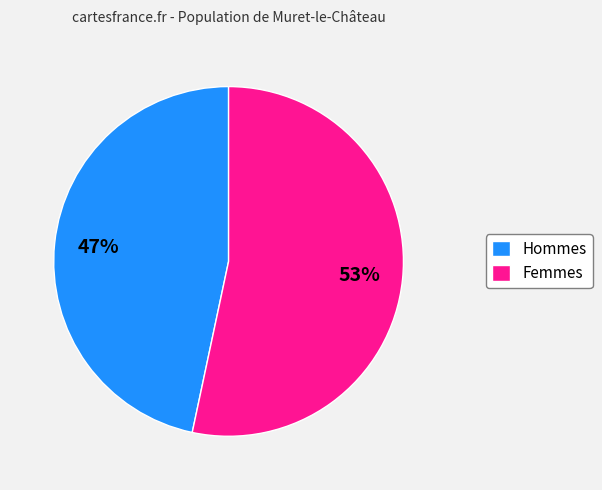

Which has a higher value, Hommes or Femmes?

Femmes